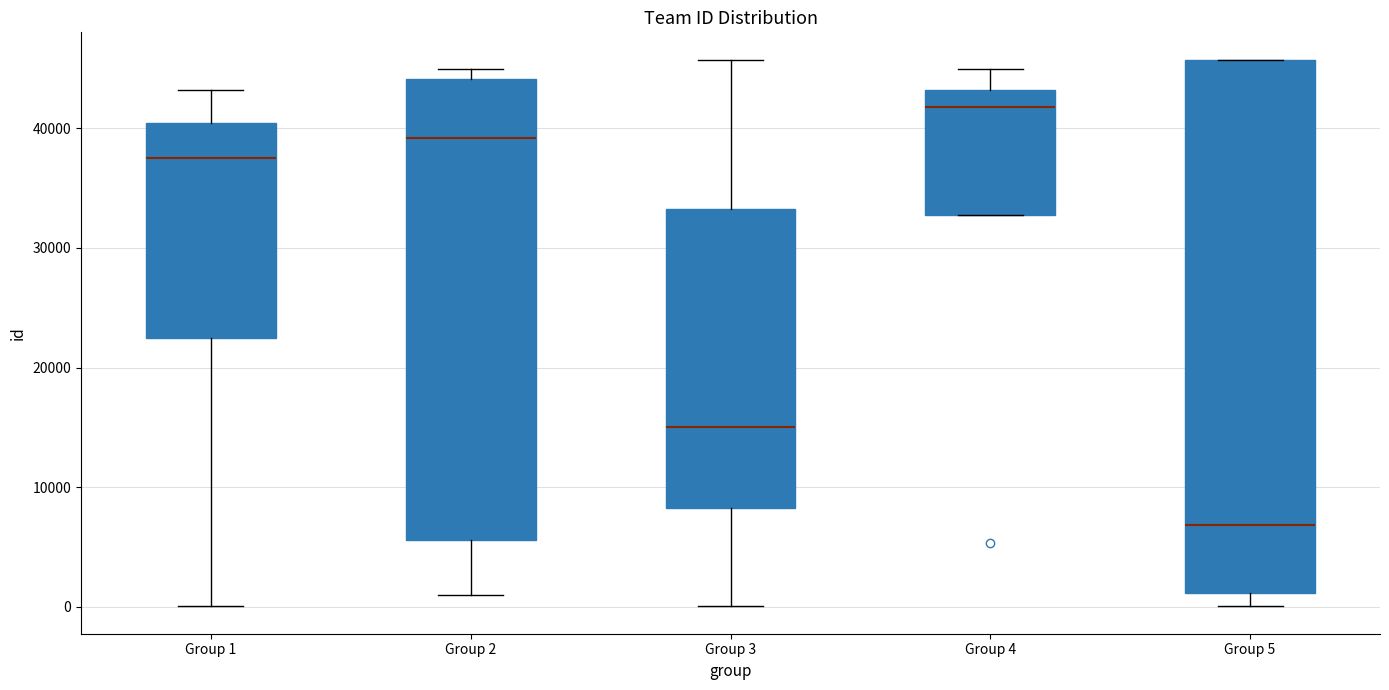

Reading left to right, transcribe this box plot: for each box, give where its median line is, the range the box spans, and where its two whiskers end, as read against the y-axis. The values are not printed on the chart, so give them approximately, as read against the axis.

Group 1: median 38000, box 22000 to 40000, whiskers 0 to 43000
Group 2: median 39000, box 6000 to 44000, whiskers 1000 to 45000
Group 3: median 15000, box 8000 to 33000, whiskers 0 to 46000
Group 4: median 42000, box 33000 to 43000, whiskers 33000 to 45000
Group 5: median 7000, box 1000 to 46000, whiskers 0 to 46000